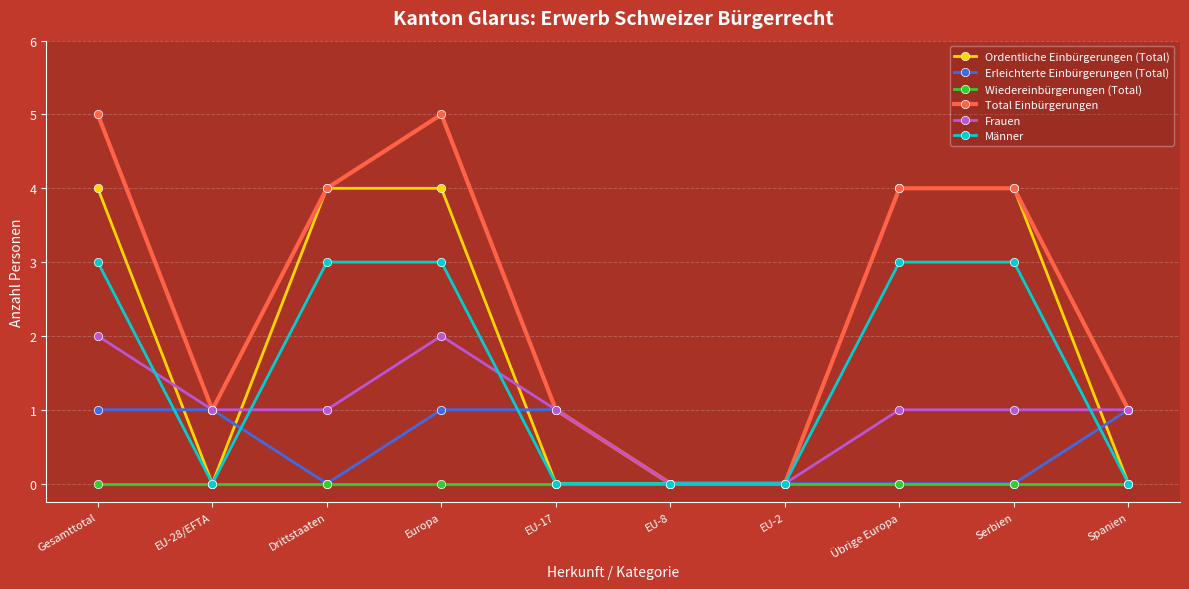

What is the maximum value for Ordentliche Einbürgerungen (Total)?

4